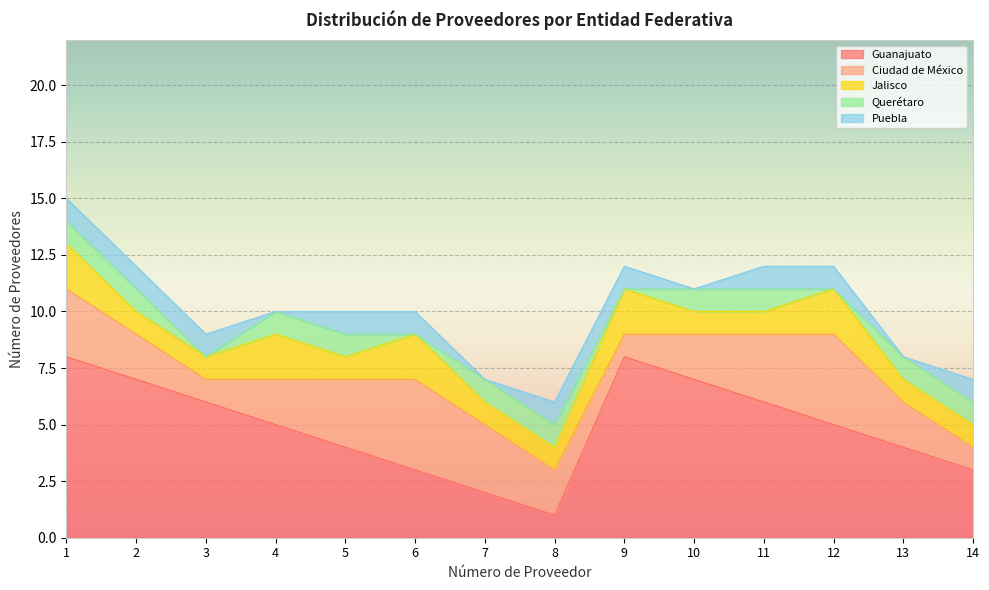

What is the maximum value shown in the chart?

8